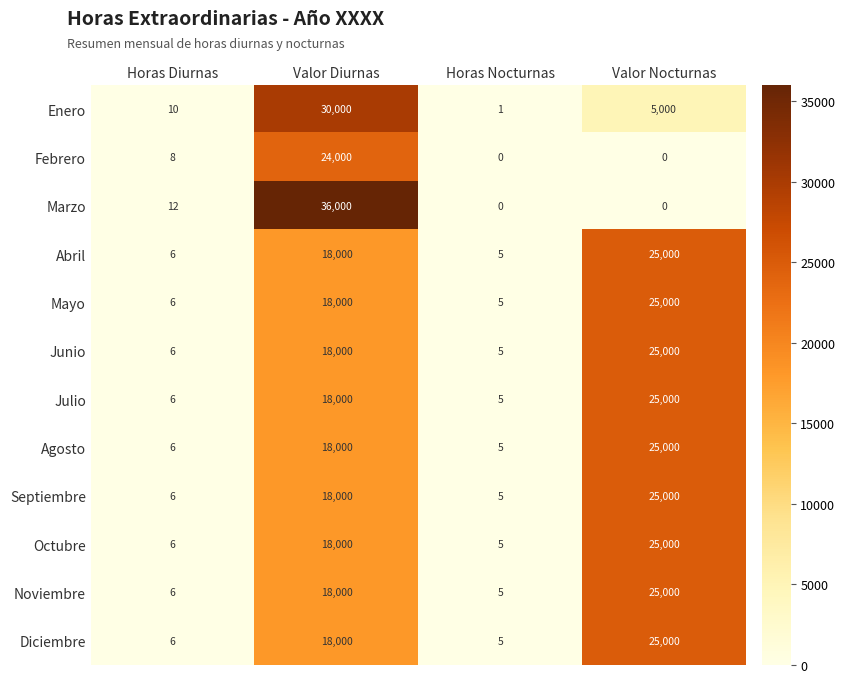

Is the value of Abril at Horas Nocturnas greater than the value of Junio at Valor Nocturnas?

No